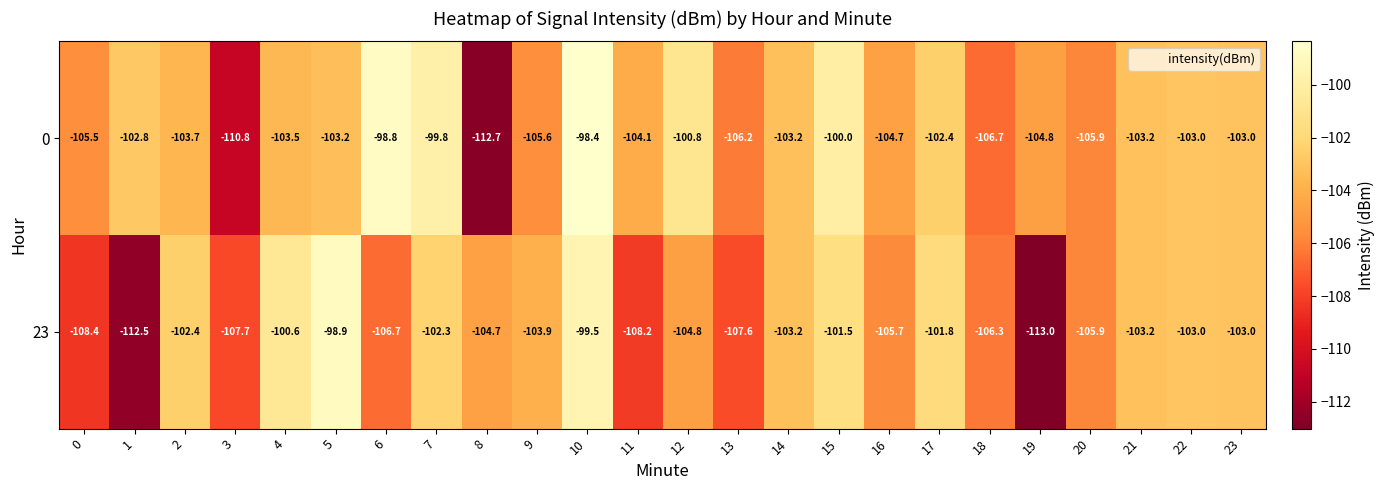

List the series in order of their peak value, lowest first.

23, 0